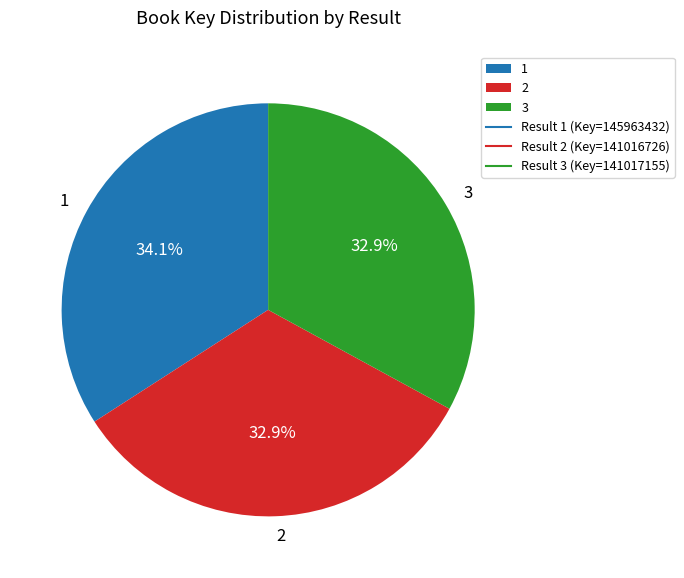

Approximately how many times larger is the value at 2 compared to 1?

1.0